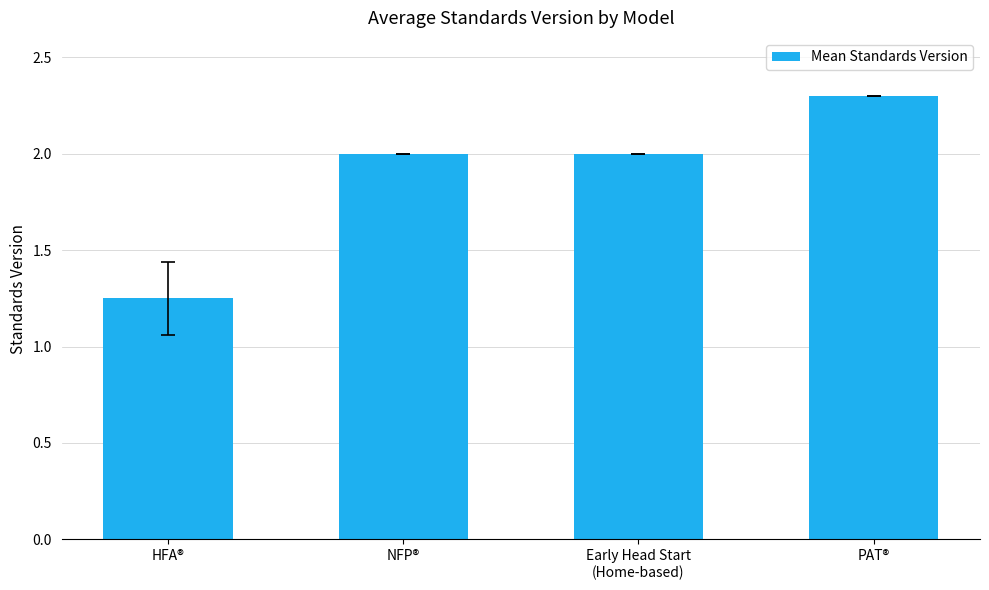

What is the difference between the maximum and second lowest values?

0.3